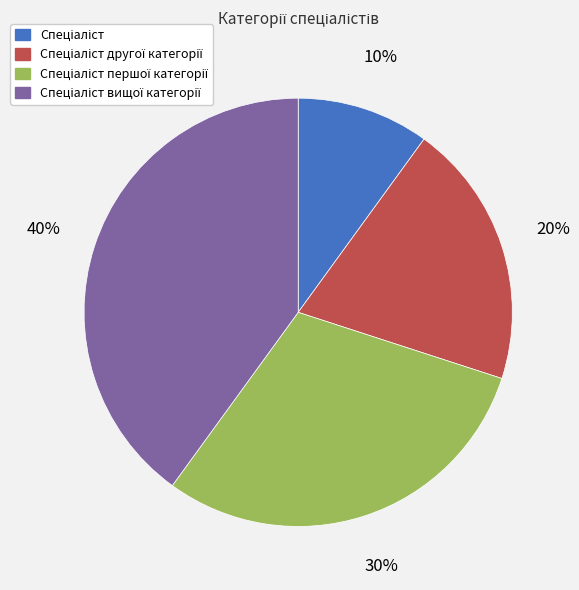

To the nearest percent, what is the difference between the largest and smallest slice percentages?

30%